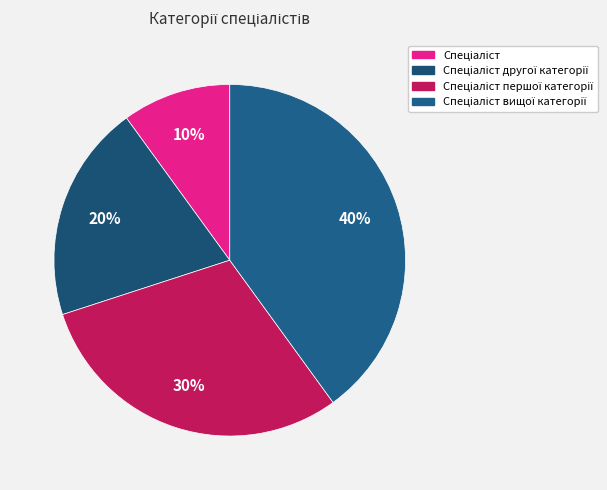

Count the number of slices in the pie.

4